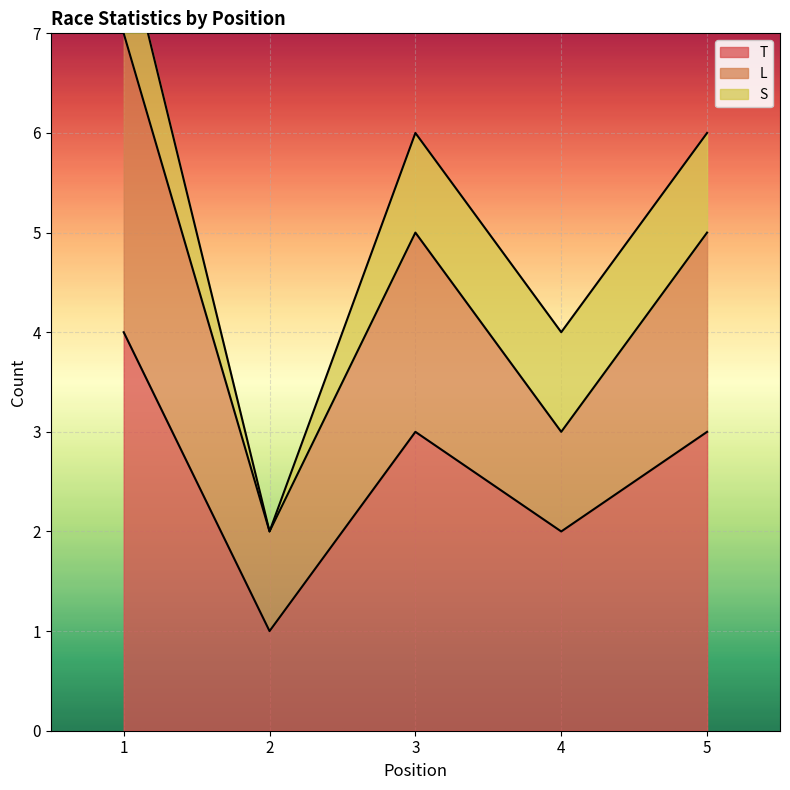

Does the chart display data point markers on the line(s)?

No